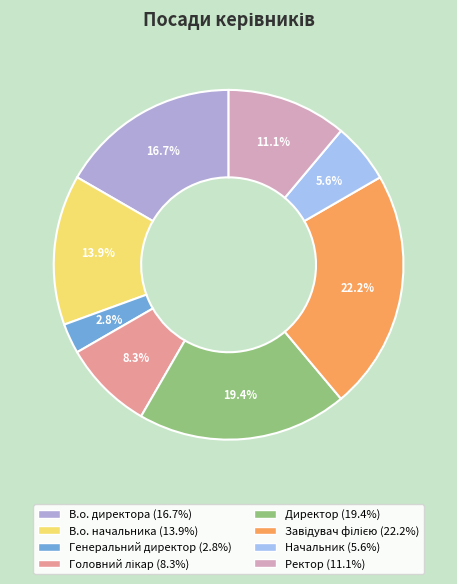

Count the number of slices in the pie.

8